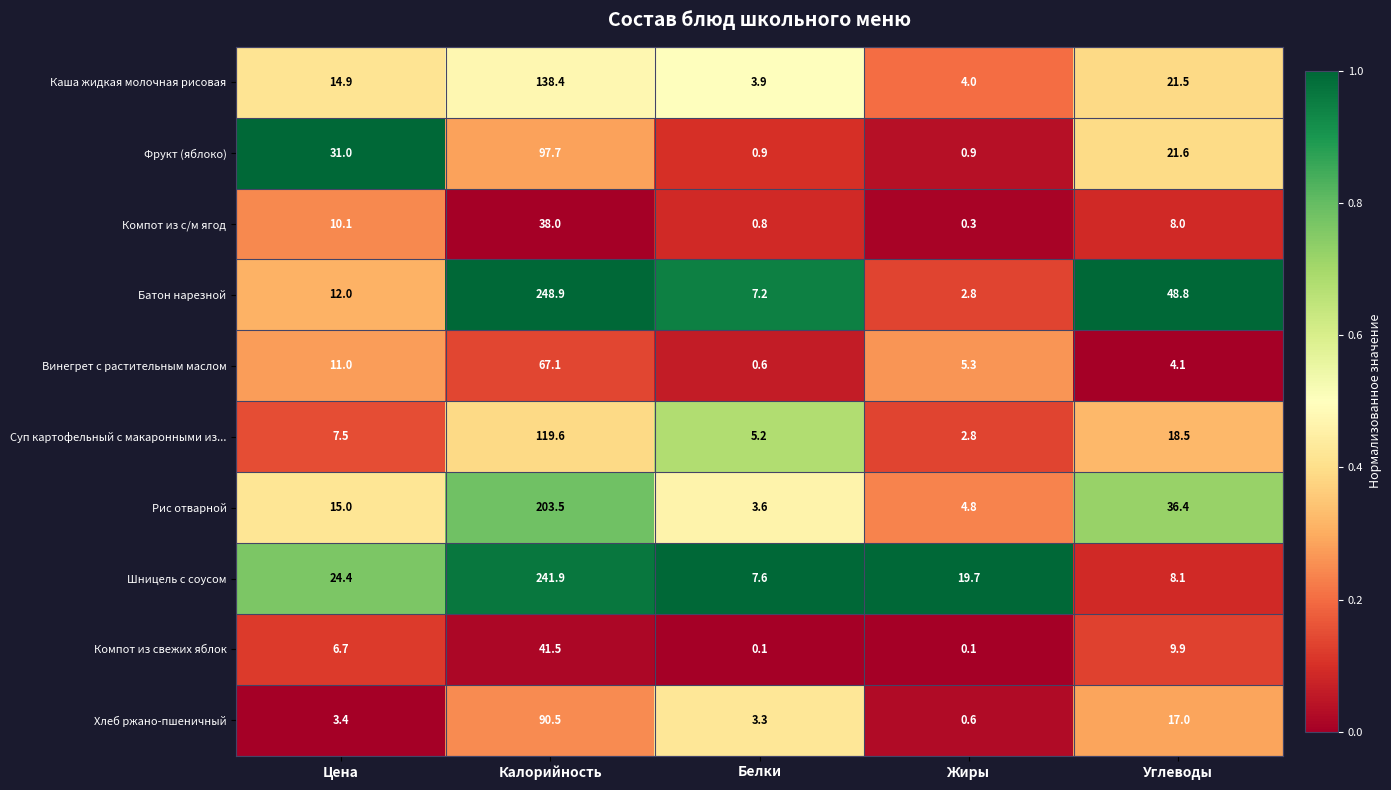

Count the number of categories in the chart.

5